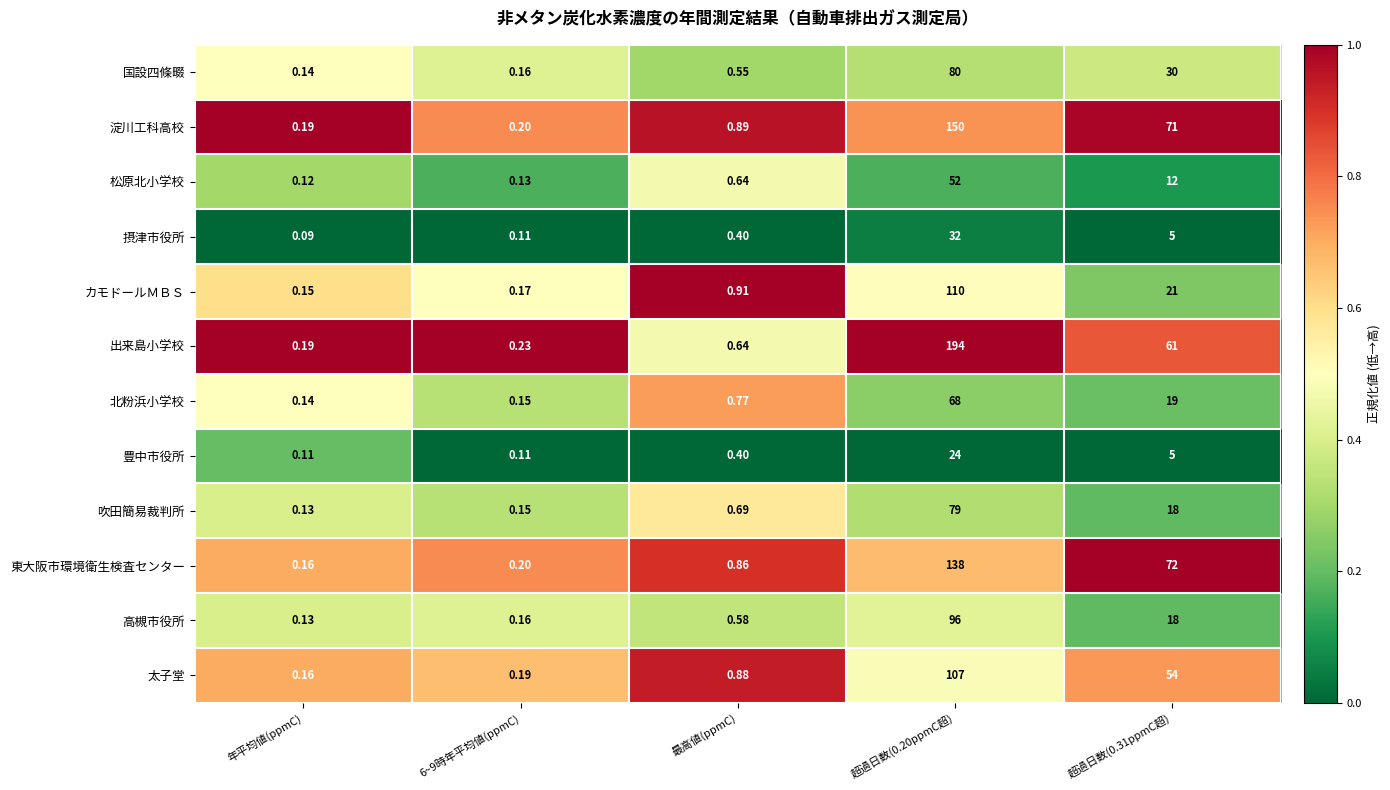

Which series has the largest total across all categories?

出来島小学校